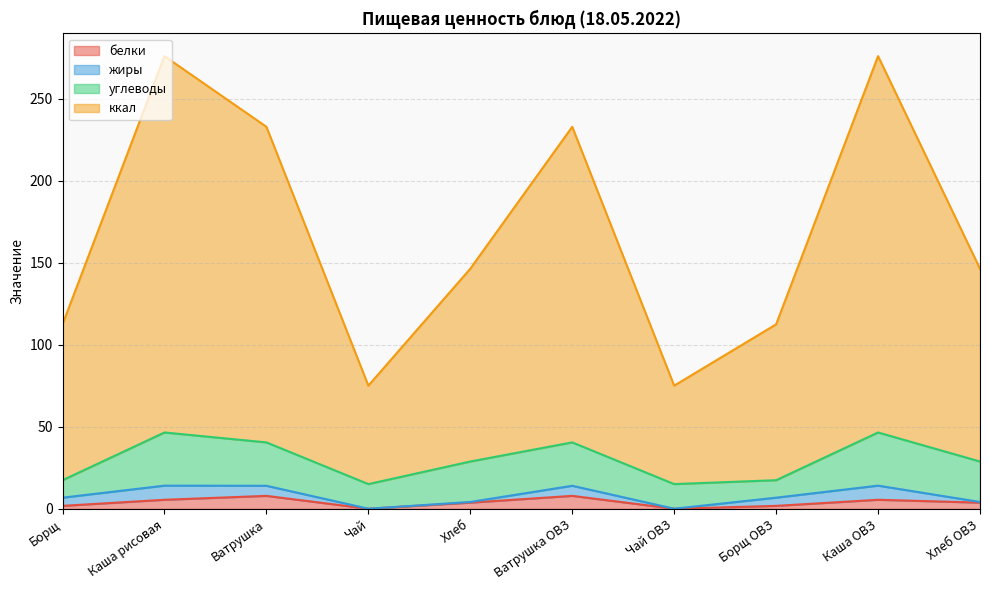

What is the total value across all series at Ватрушка ОВЗ?

232.9